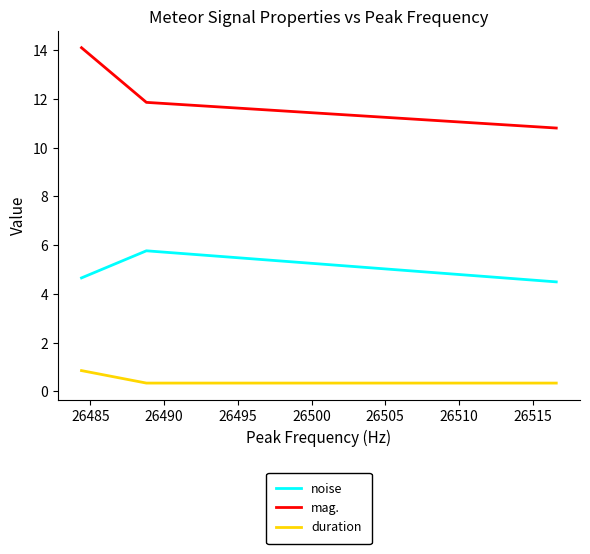

Which series has the largest range (max minus min)?

mag.